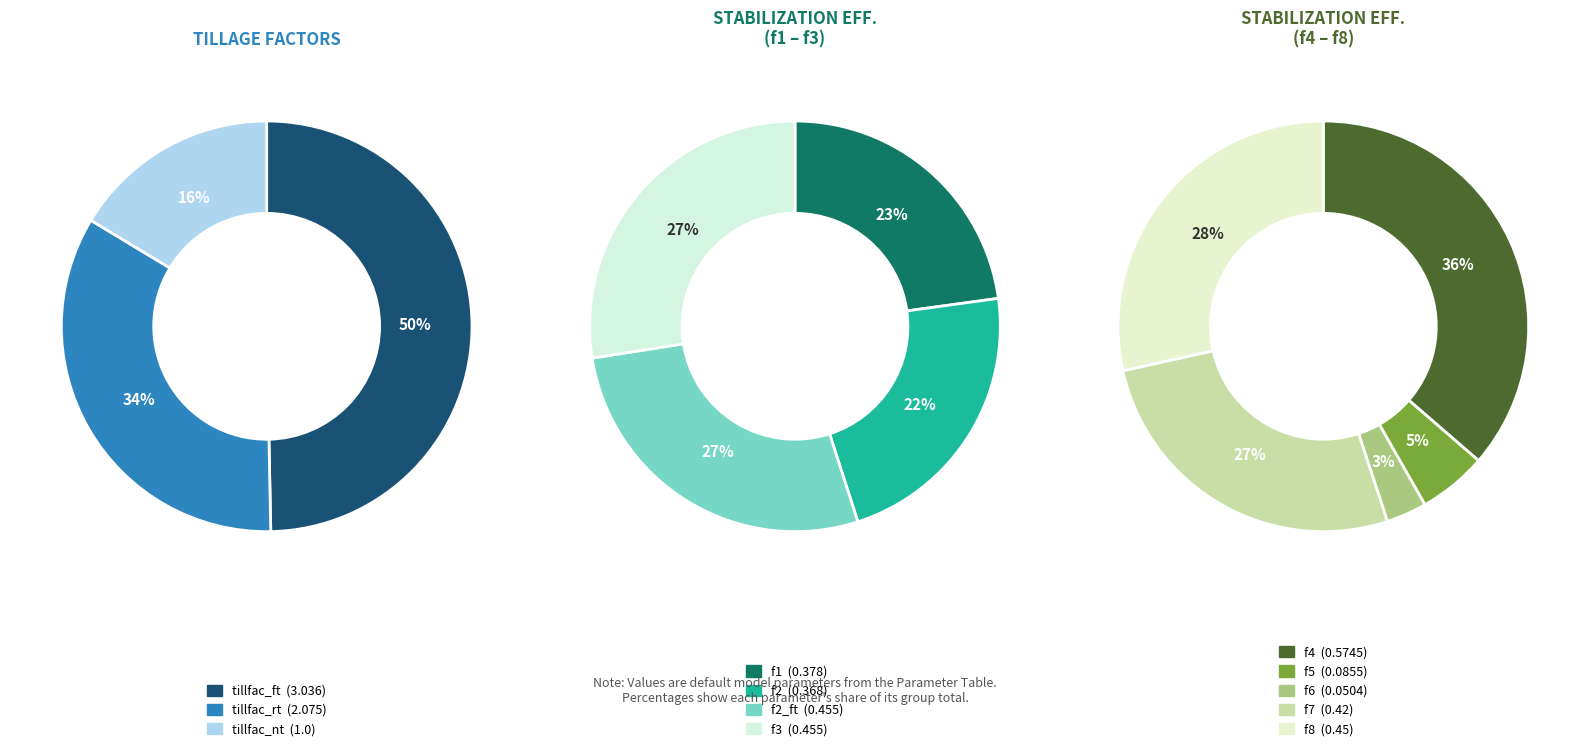

What percentage do f4 and tillfac_ft together represent?

38.6%